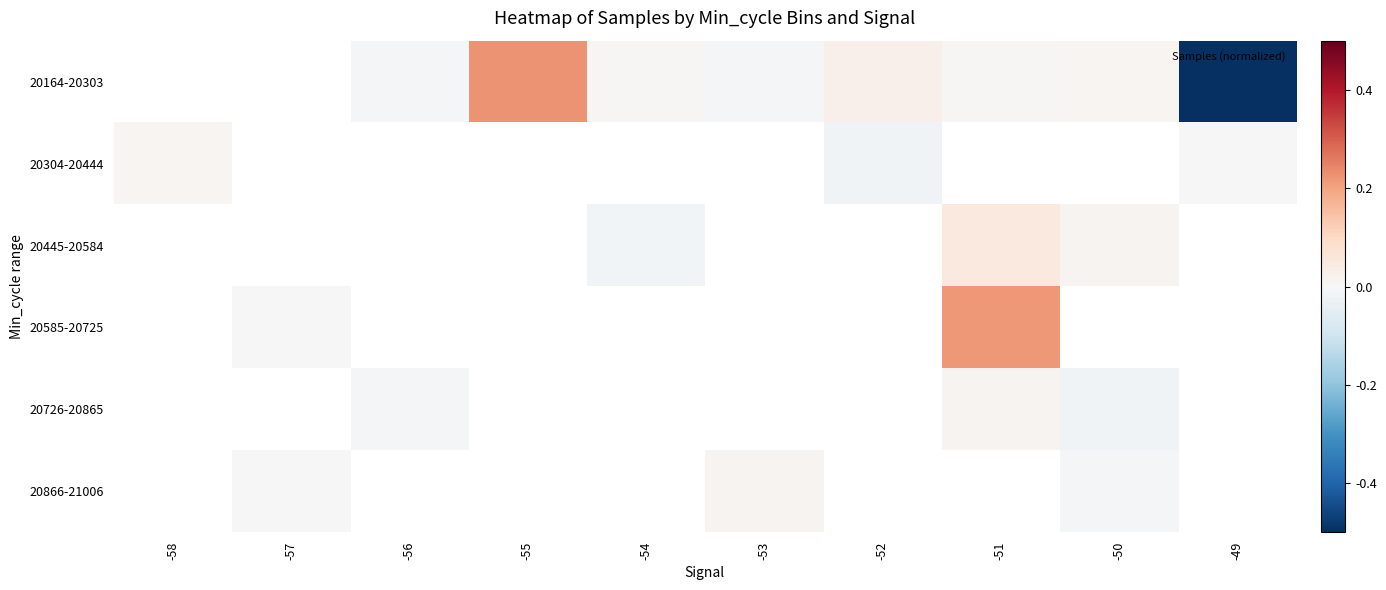

How many series are shown in this chart?

6